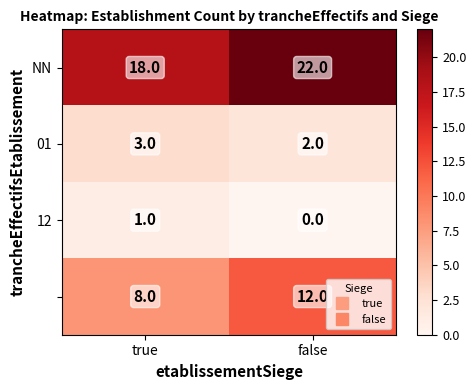

At which category is the sum across all series the highest?

false